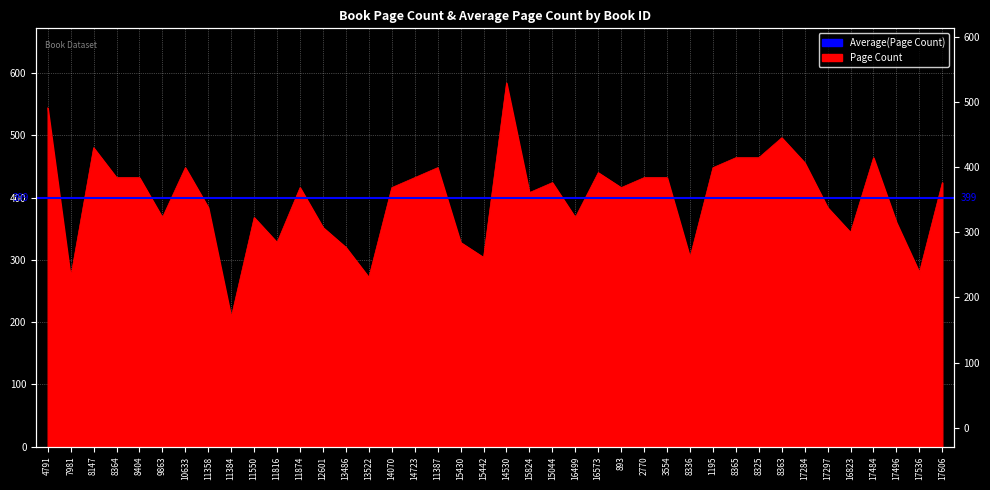

What is the label of the 32nd point from the right?

11384